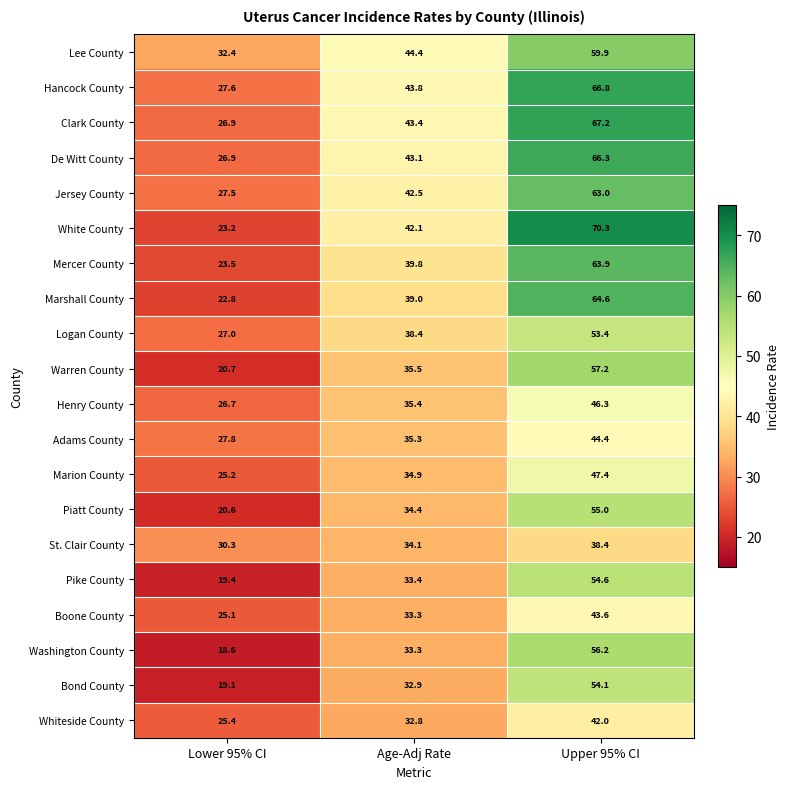

Which series changed the most between Lower 95% CI and Age-Adj Rate?

White County